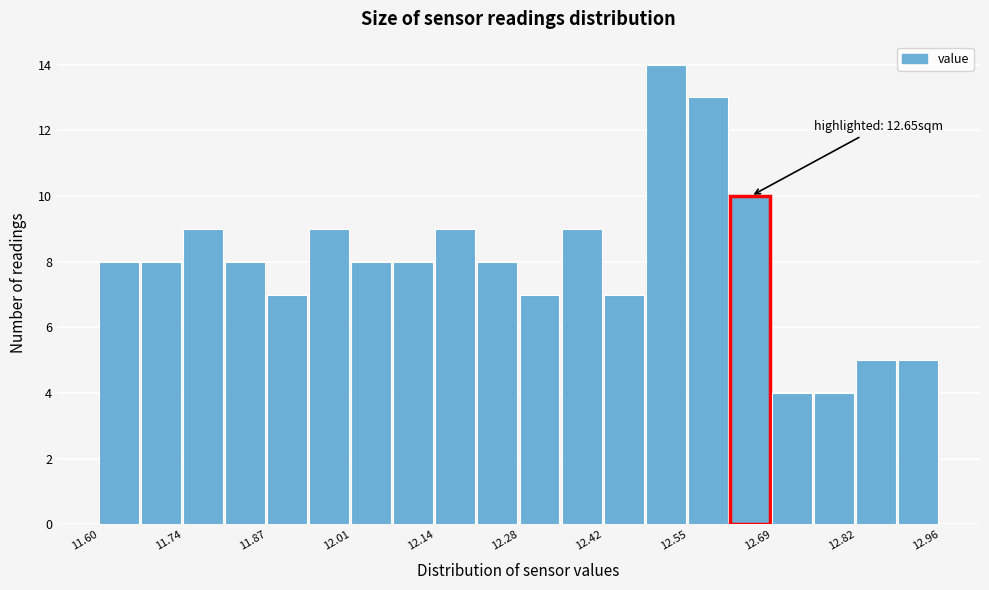

Read against the x-axis, roughly where is the centre of the tallest bar?

12.52